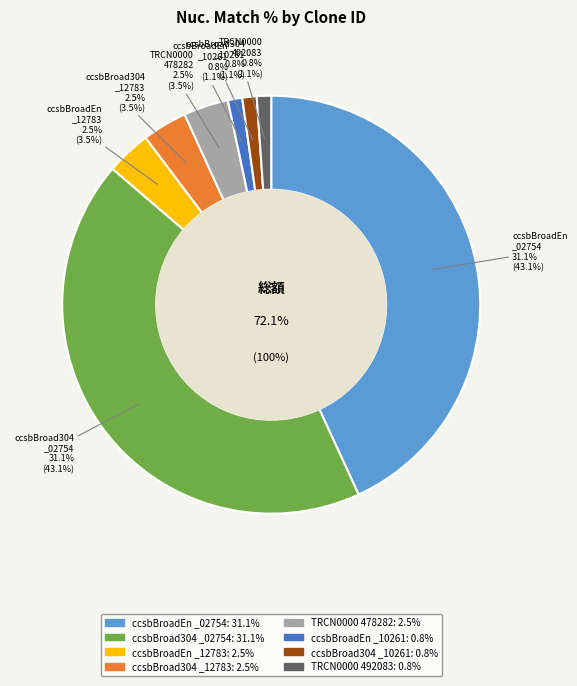

Count the number of slices in the pie.

8